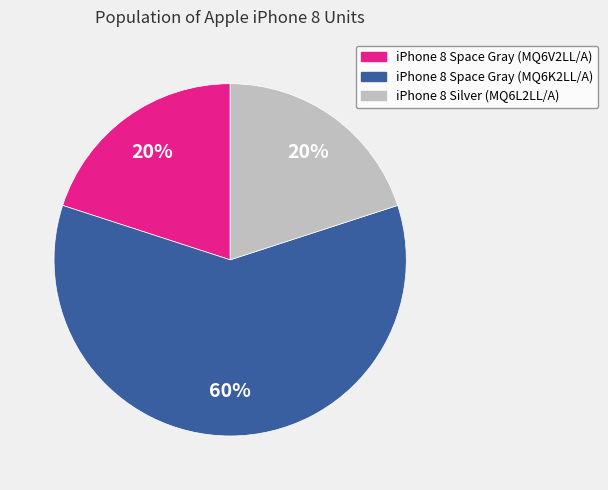

To the nearest percent, what is the difference between the largest and smallest slice percentages?

40%